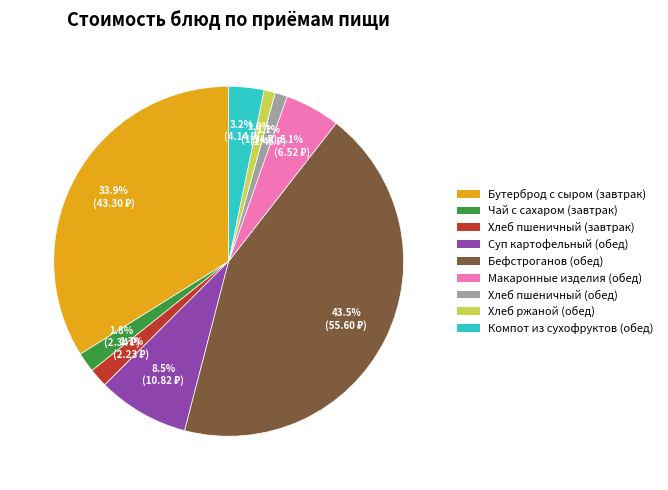

Is the sum of Бефстроганов (обед) and Чай с сахаром (завтрак) greater than half?

No